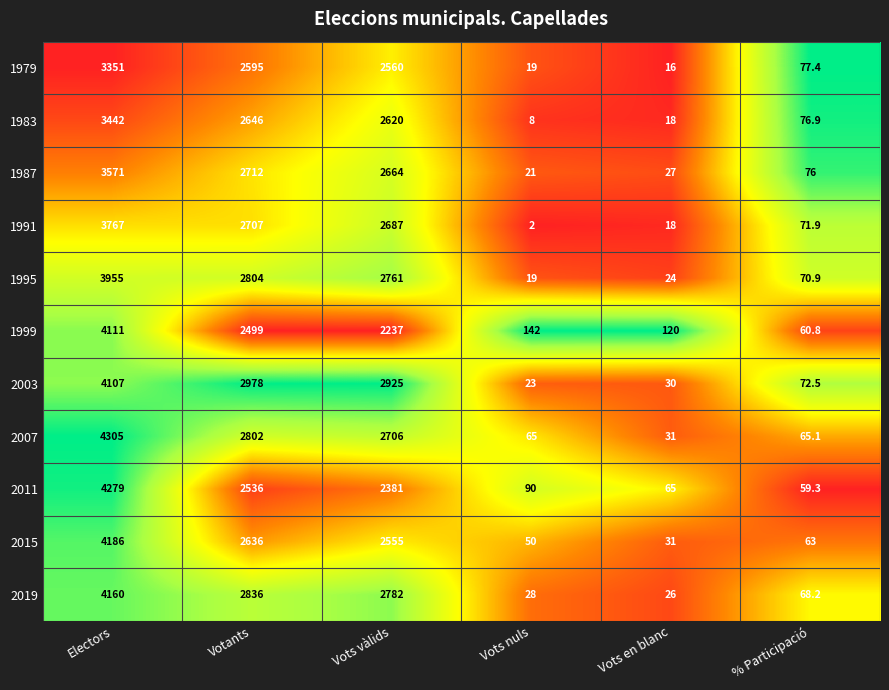

At which label does 1983 first exceed 2620?

Electors